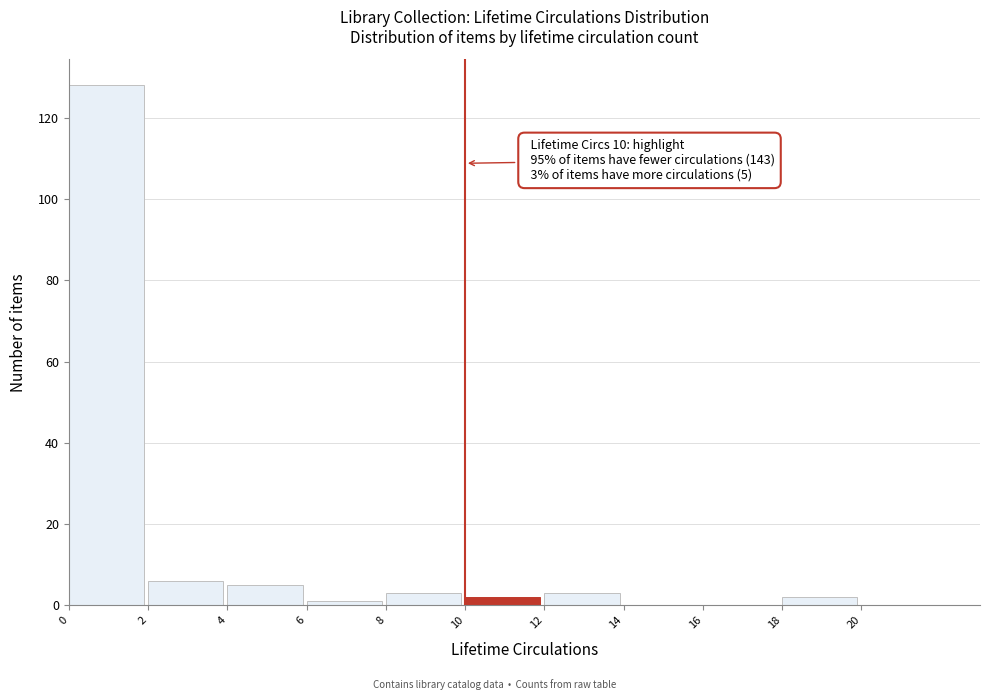

Over which range of the x-axis is the bar tallest?

0 to 2